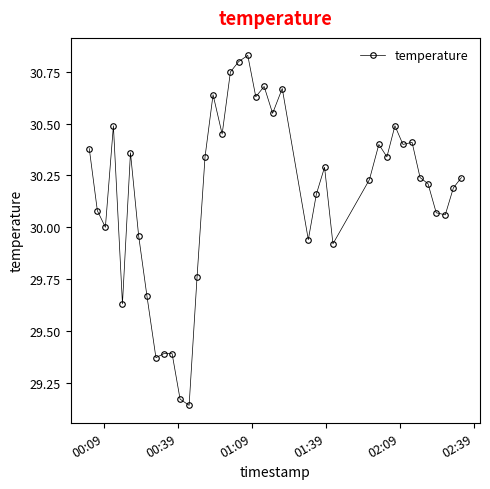

What is the sum of all values?

1206.7